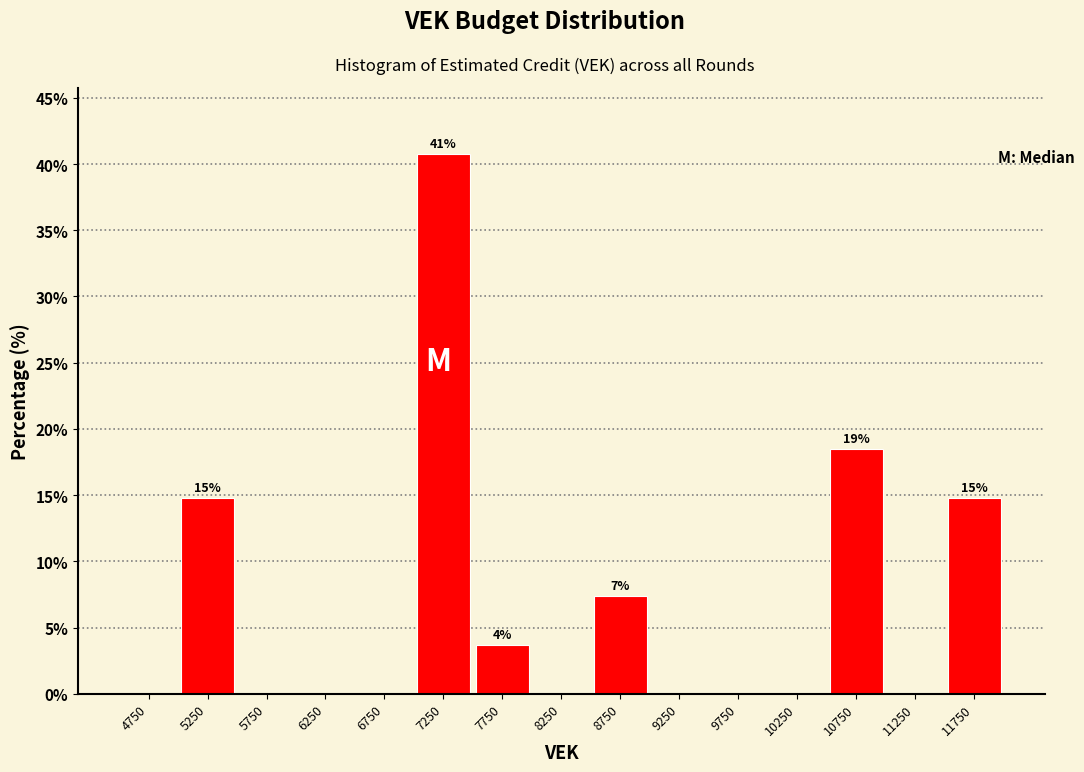

Over which range of the x-axis is the bar tallest?

7000 to 7500